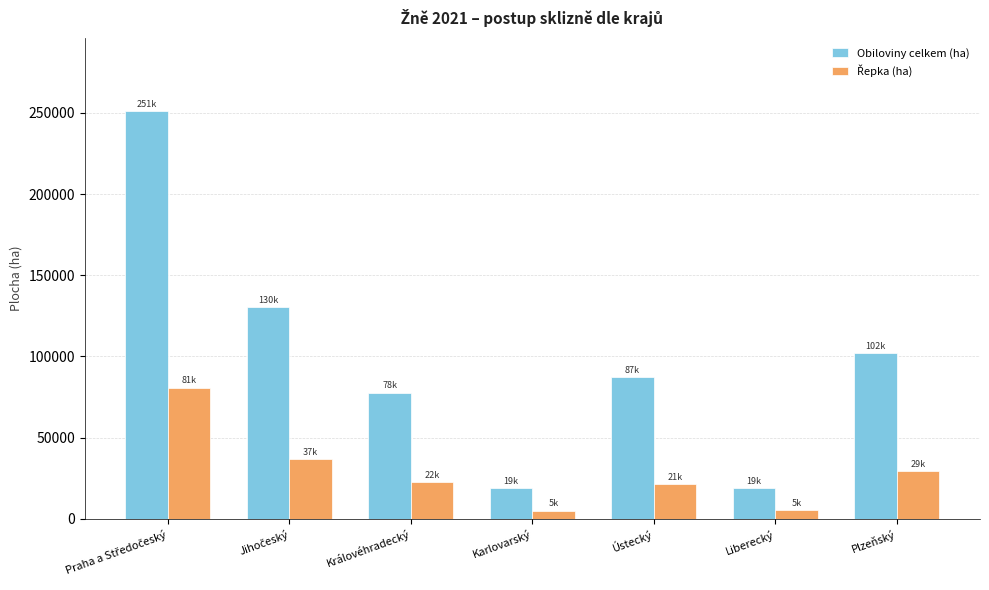

What is the highest value of the Obiloviny celkem (ha) series?

251182.1